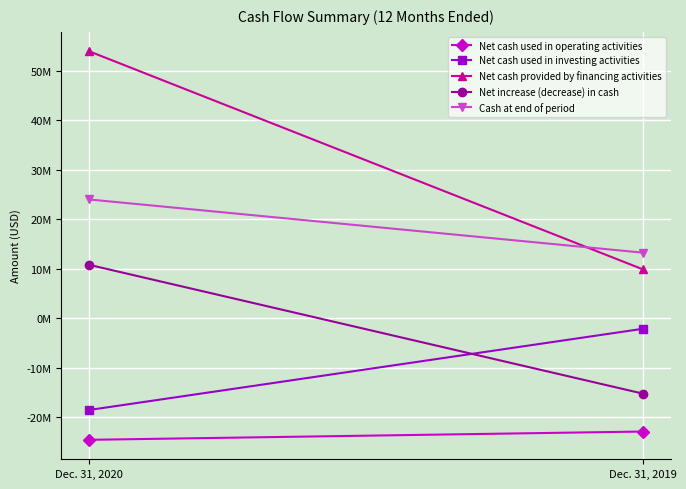

What is the lowest value of the Net cash provided by financing activities series?

9836000